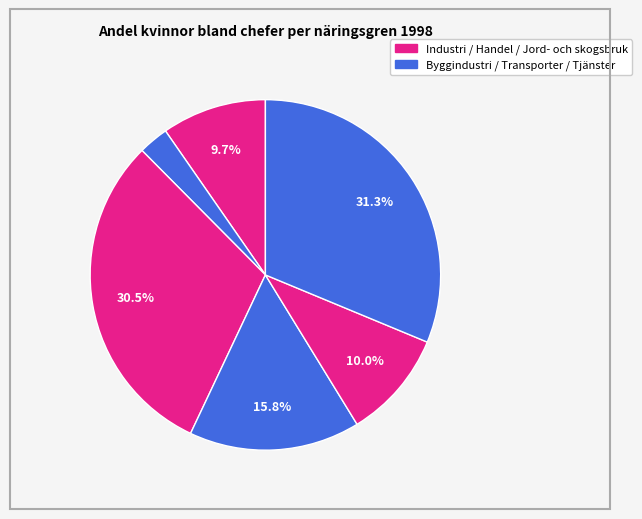

Count the number of slices in the pie.

6